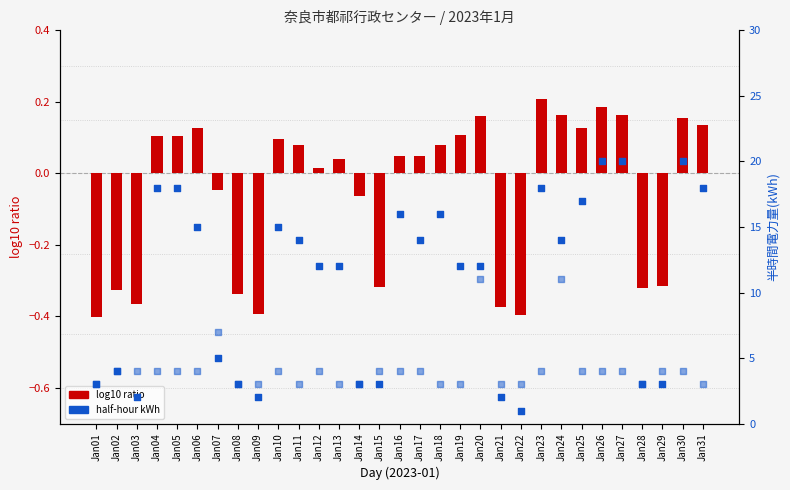

At how many categories does at least one series exceed 18?

3